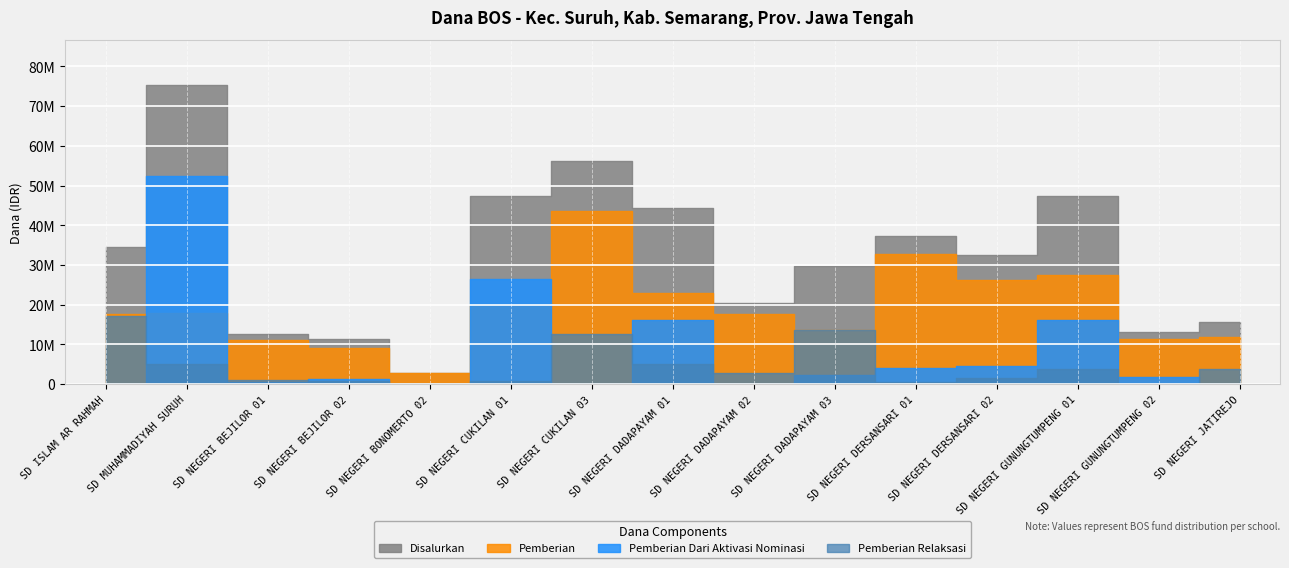

Which series has the largest total across all categories?

Disalurkan